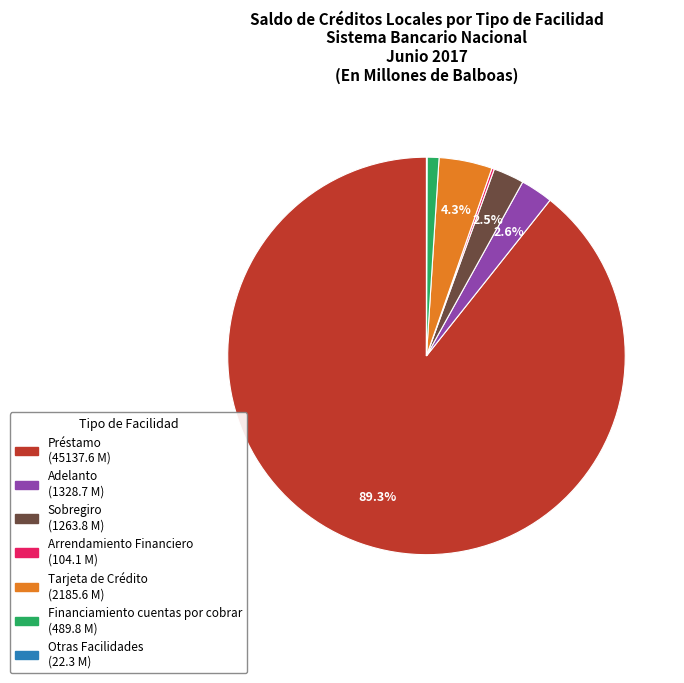

What is the majority slice?

Préstamo